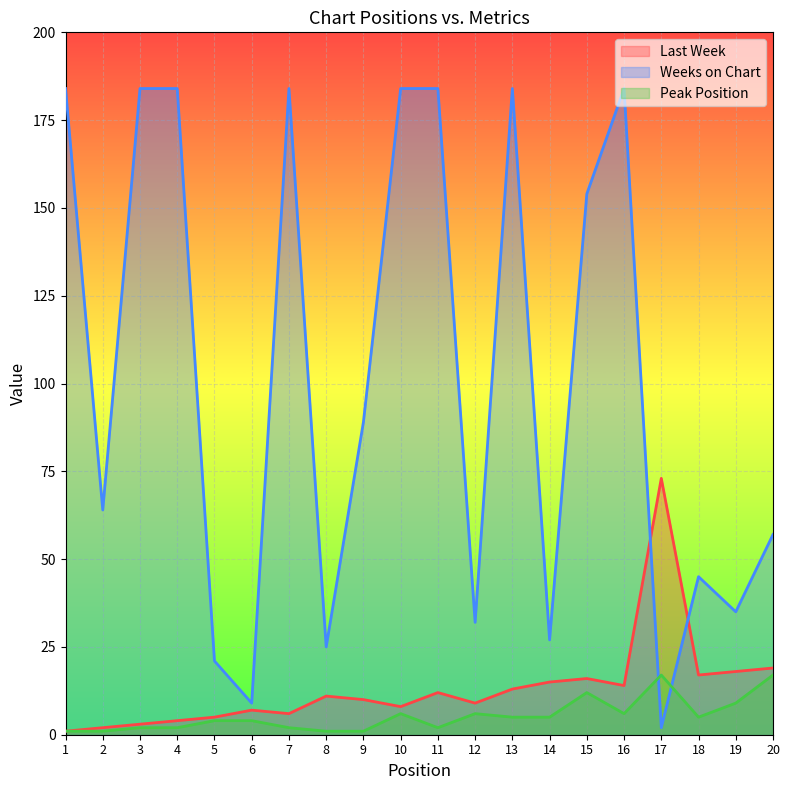

Where is the first local minimum for Weeks on Chart?

2